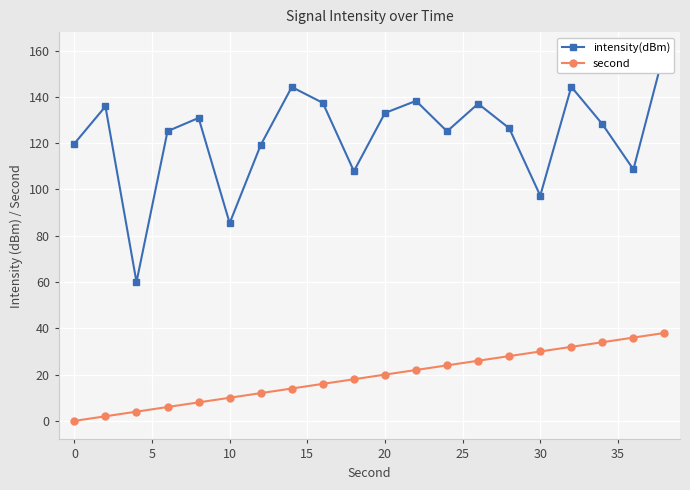

Is it true that second equals 30 at 30?

True